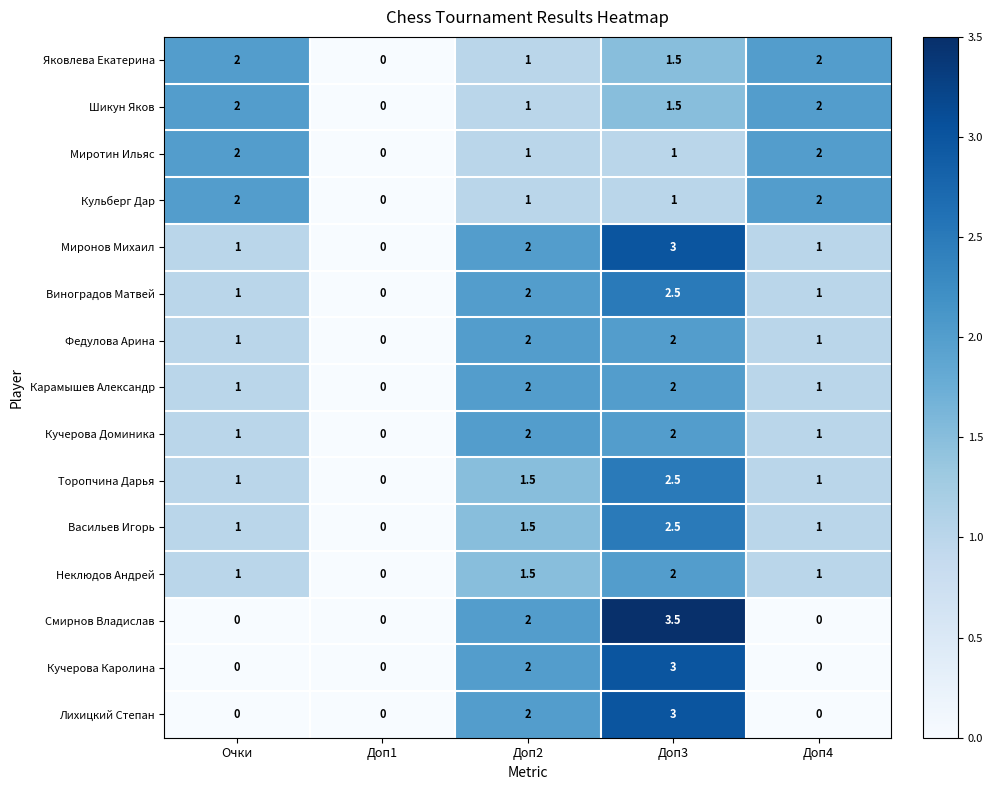

Which series has the largest total across all categories?

Миронов Михаил